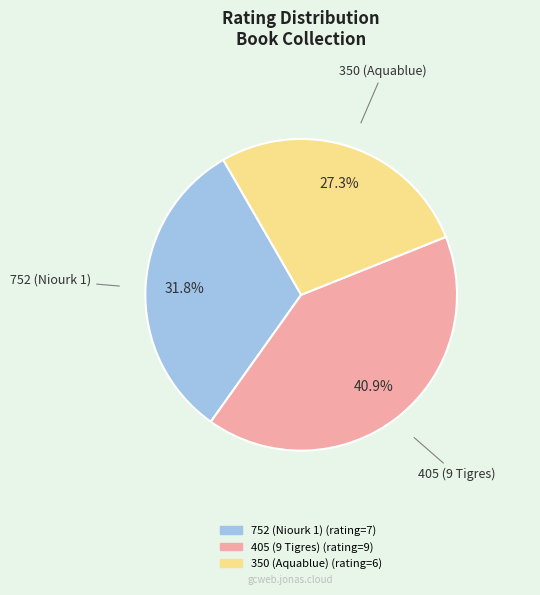

Rank the categories by value from lowest to highest.

350 (Aquablue), 752 (Niourk 1), 405 (9 Tigres)